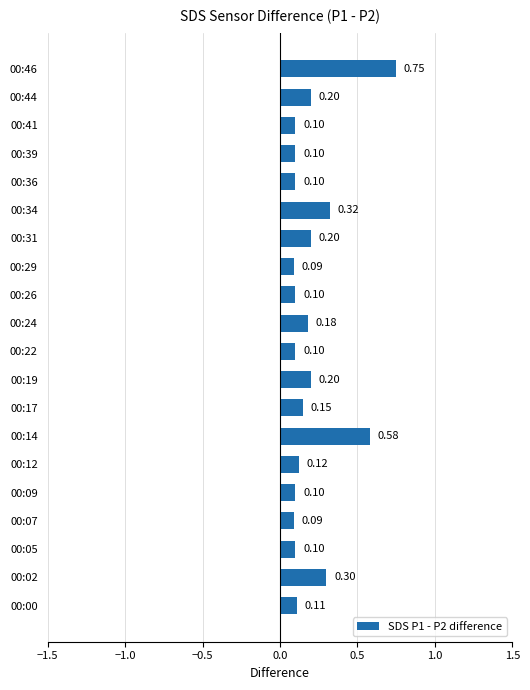

What is the sum of all values?

4.0